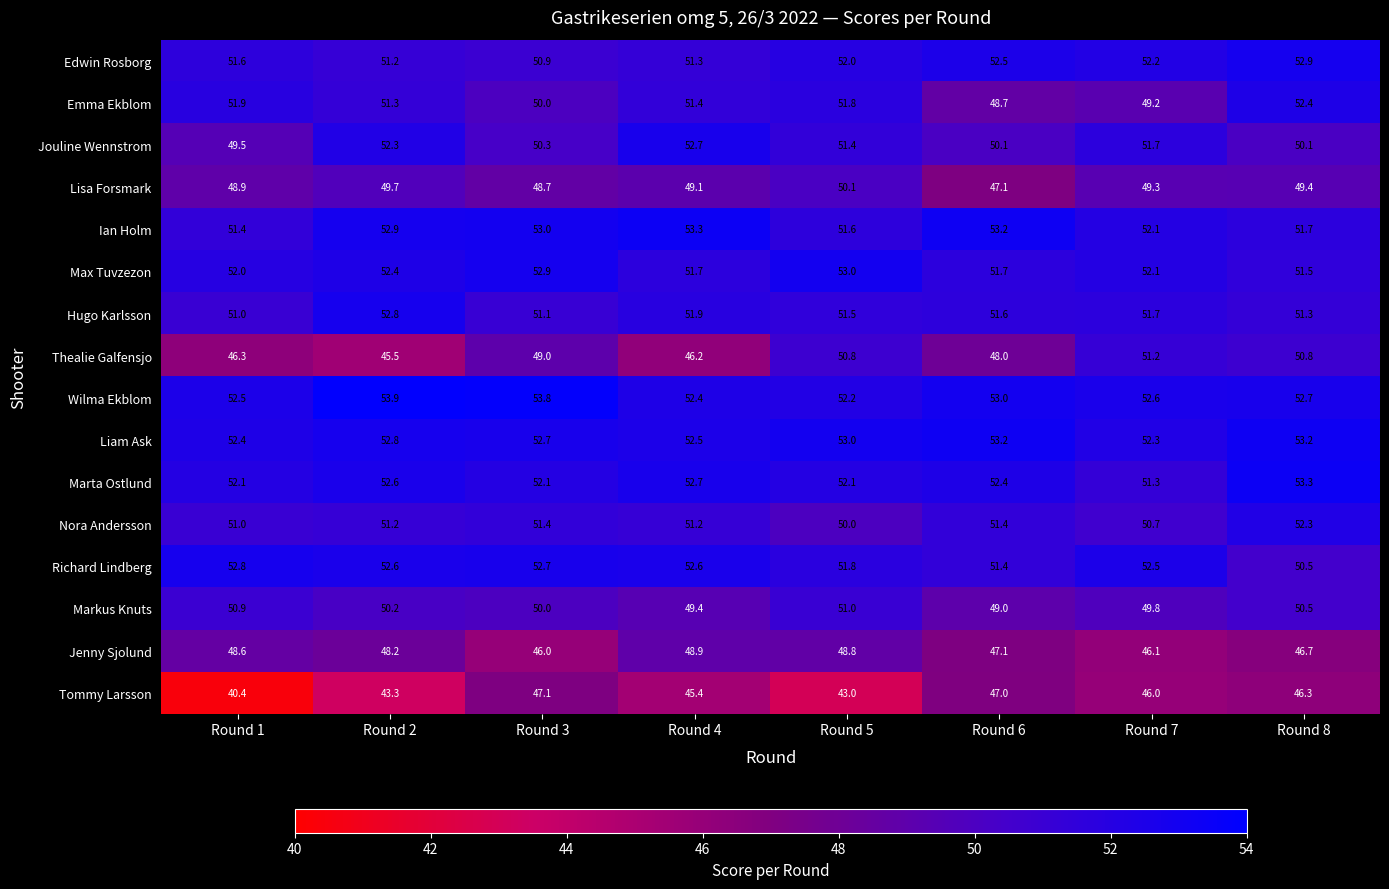

What is the difference between the second highest and second lowest values in the Nora Andersson series?

0.7